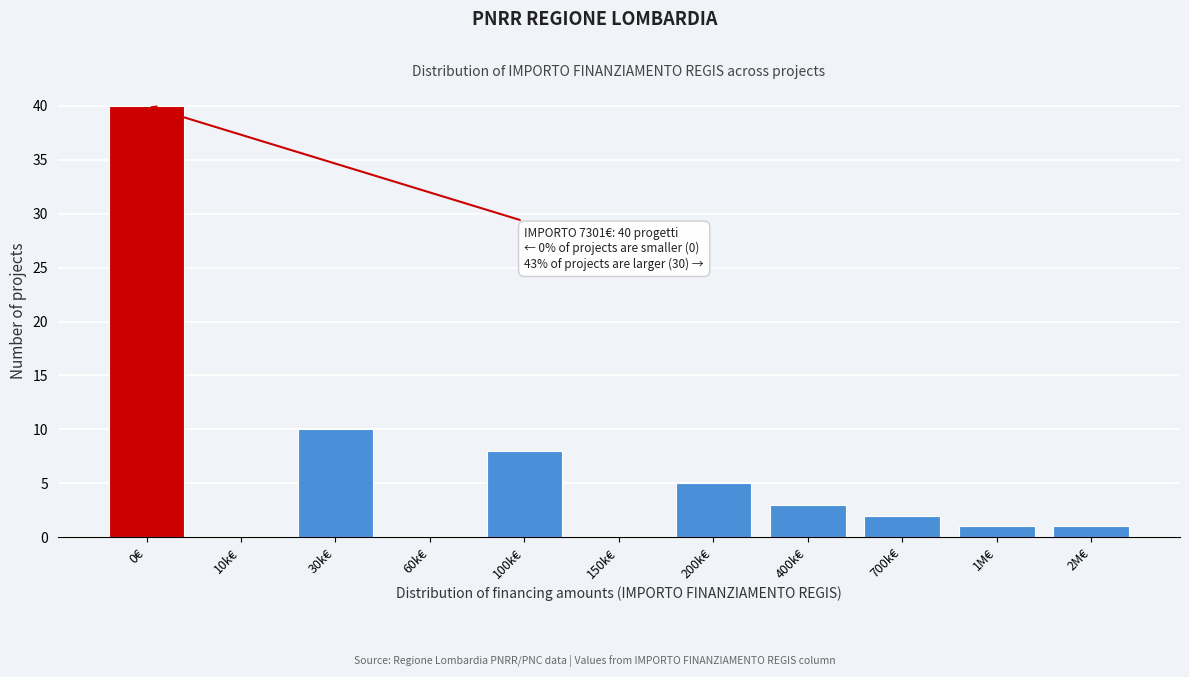

Reading left to right, what are all the values shown in this chart?

0€=40	10k€=0	30k€=10	60k€=0	100k€=8	150k€=0	200k€=5	400k€=3	700k€=2	1M€=1	2M€=1